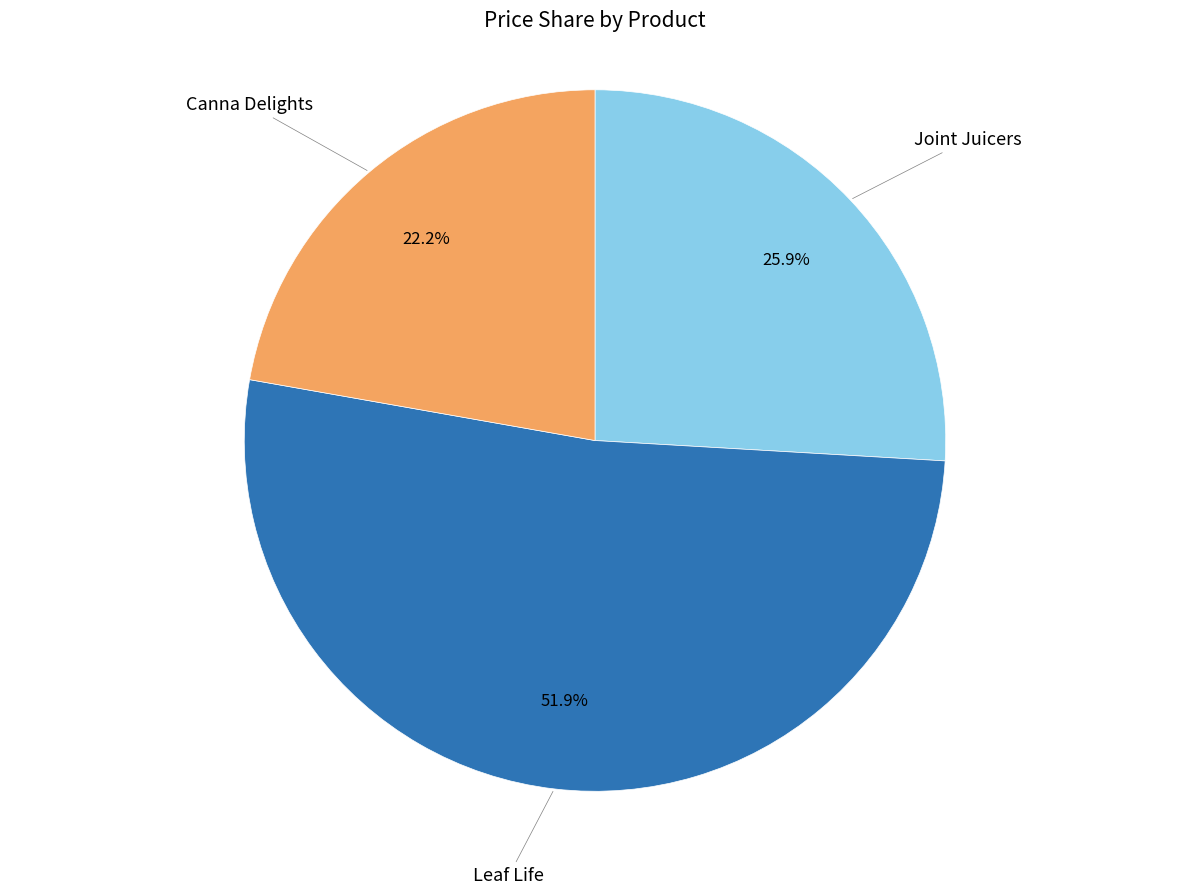

How many slices are in this pie chart?

3